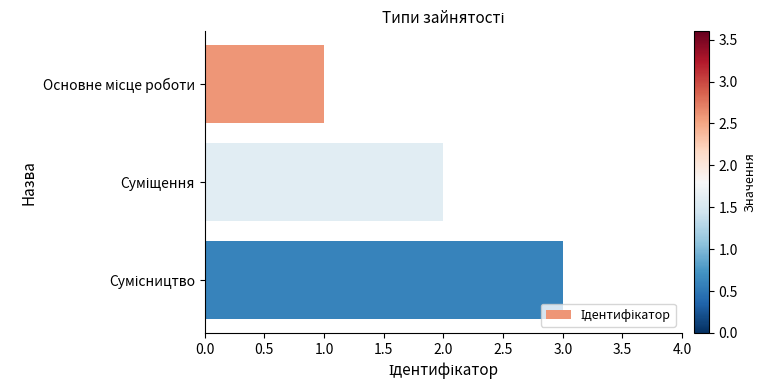

What is the sum of all values?

6